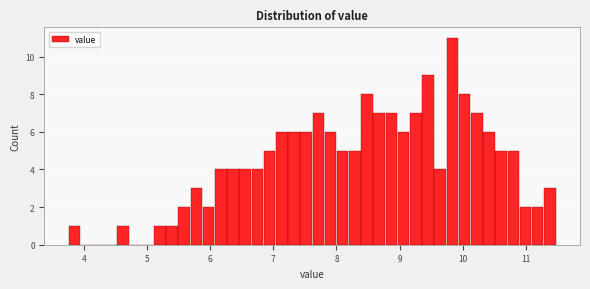

Around what value on the x-axis is the tallest bar? Give the approximate position of its centre, as read against the axis.

9.8